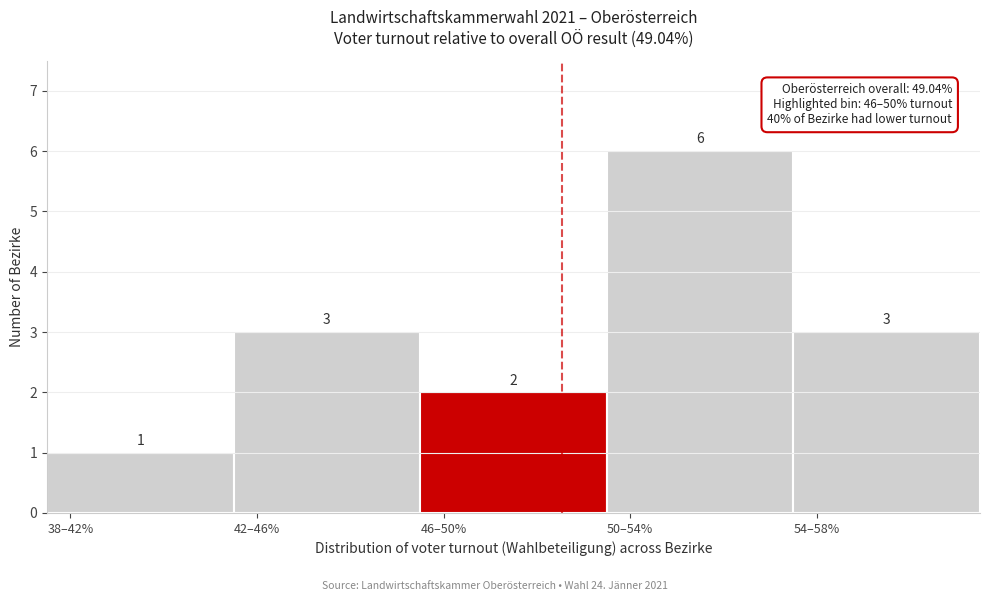

Reading left to right, extract all data points from this chart.

1	3	2	6	3